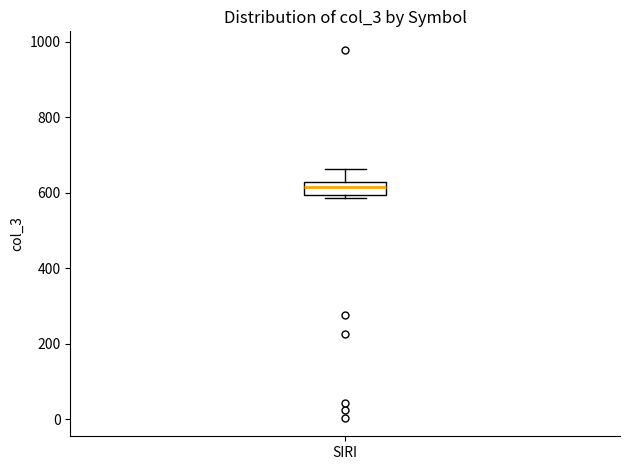

Transcribe this box plot: give where the median line is, the range the box spans, and where the two whiskers end, as read against the y-axis. The values are not printed on the chart, so give them approximately, as read against the axis.

median 620 (inside the box), box 600 to 620, whiskers 580 to 660